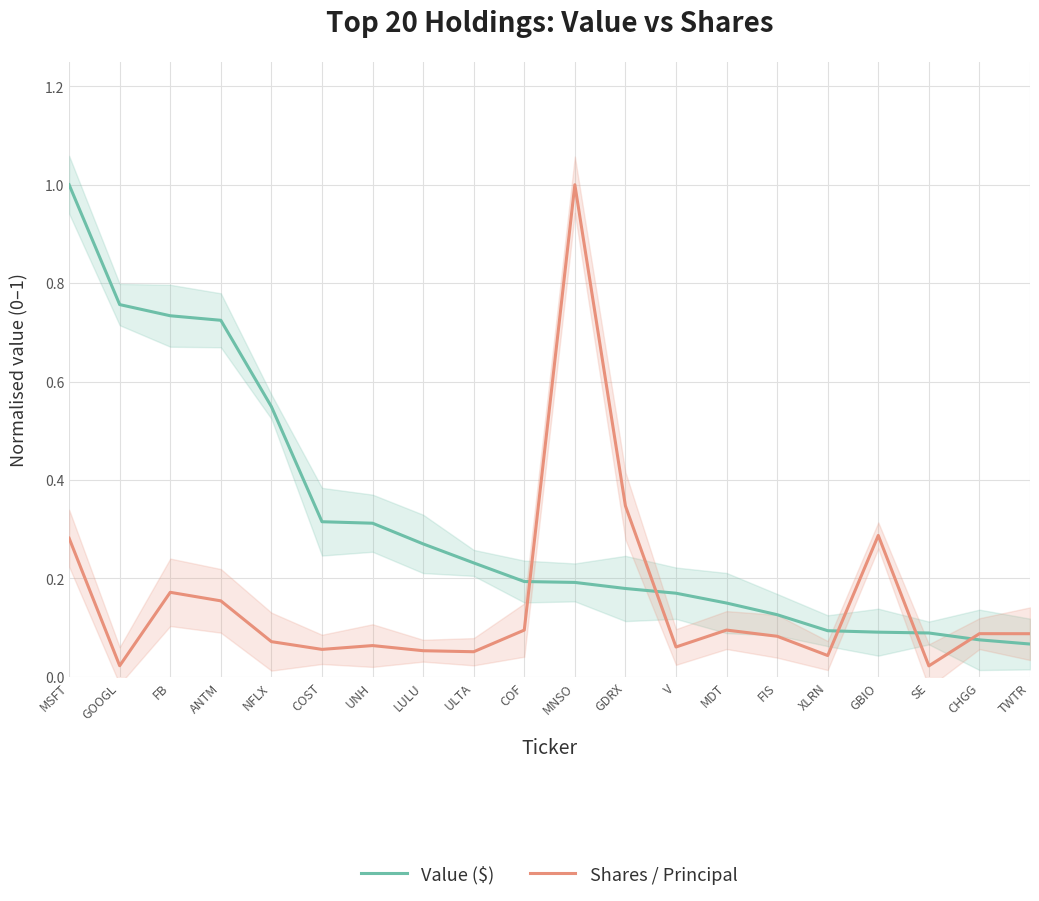

Does the chart have visible grid lines?

Yes